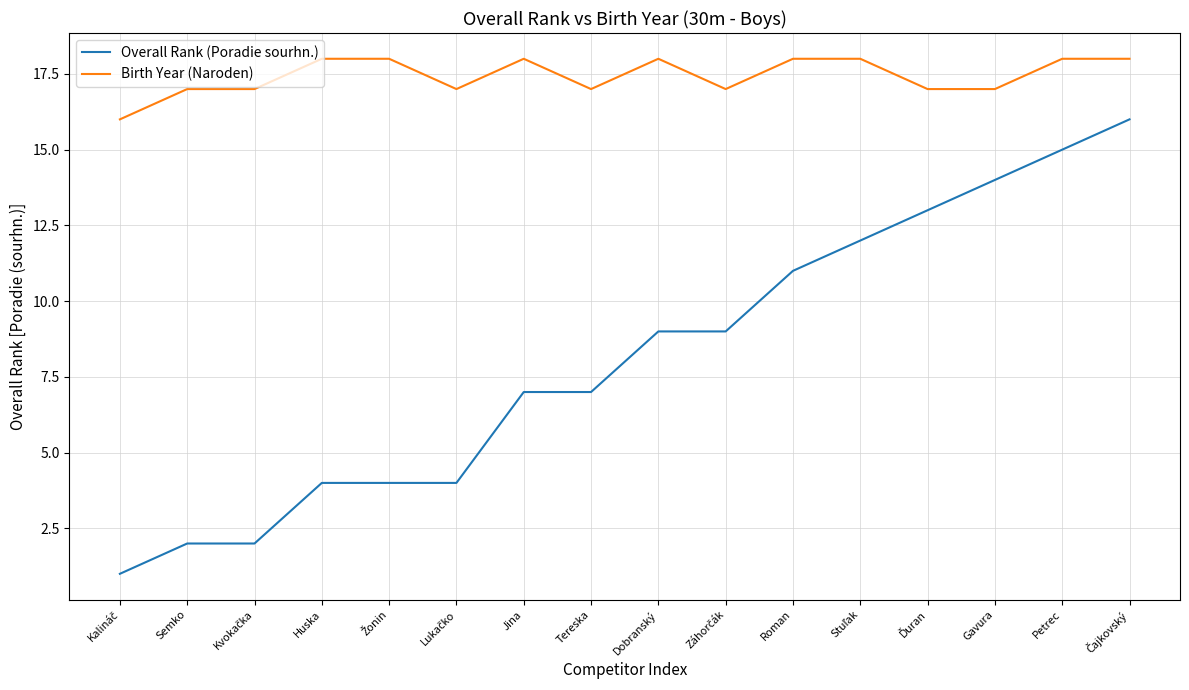

What are all the series names shown in the legend?

Overall Rank (Poradie sourhn.), Birth Year (Naroden)